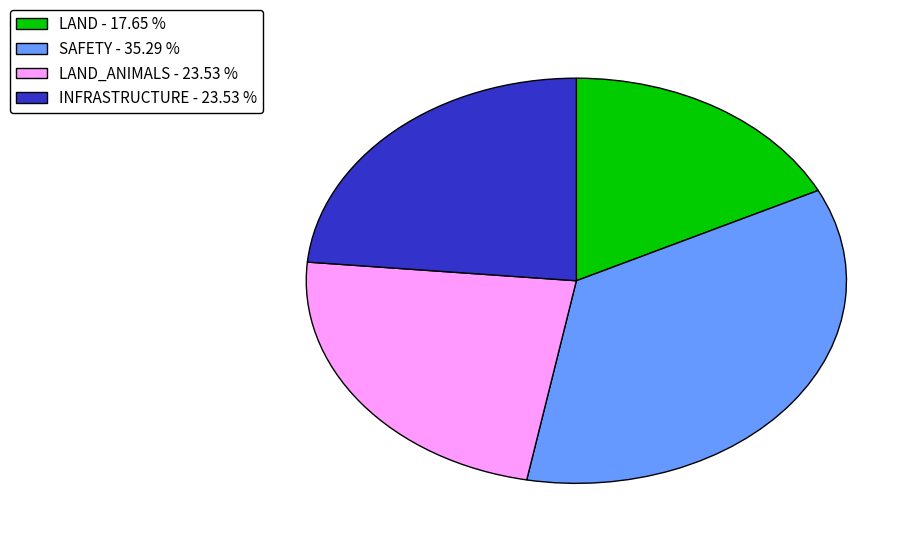

Does any single category account for the majority?

No